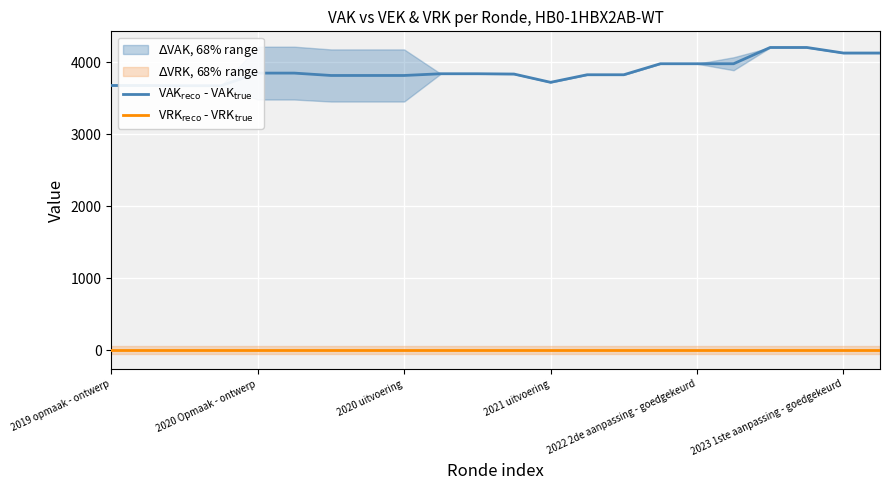

Reading left to right, list all the values displayed in this chart.

VAK$_{\rm reco}$ - VAK$_{\rm true}$: 3676	3676	3673	3673	3848	3848	3815	3815	3815	3839	3839	3835	3720	3825	3825	3978	3978	3978	4204	4204	4127	4127
VRK$_{\rm reco}$ - VRK$_{\rm true}$: 0	0	0	0	0	0	0	0	0	0	0	0	0	0	0	0	0	0	0	0	0	0